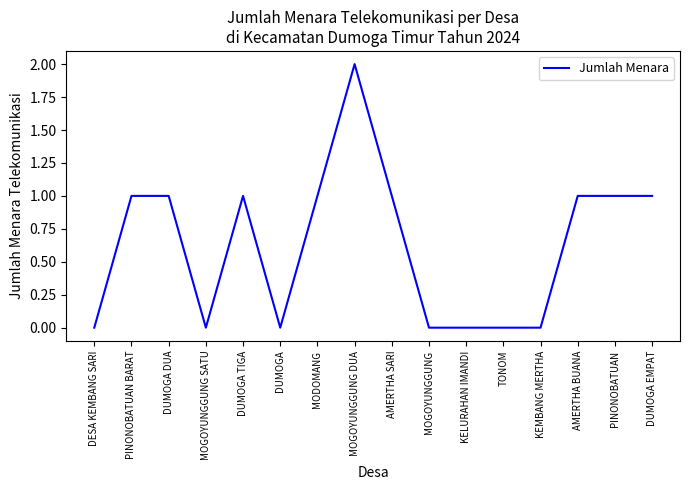

At which category does the chart reach its peak across all series?

MOGOYUNGGUNG DUA